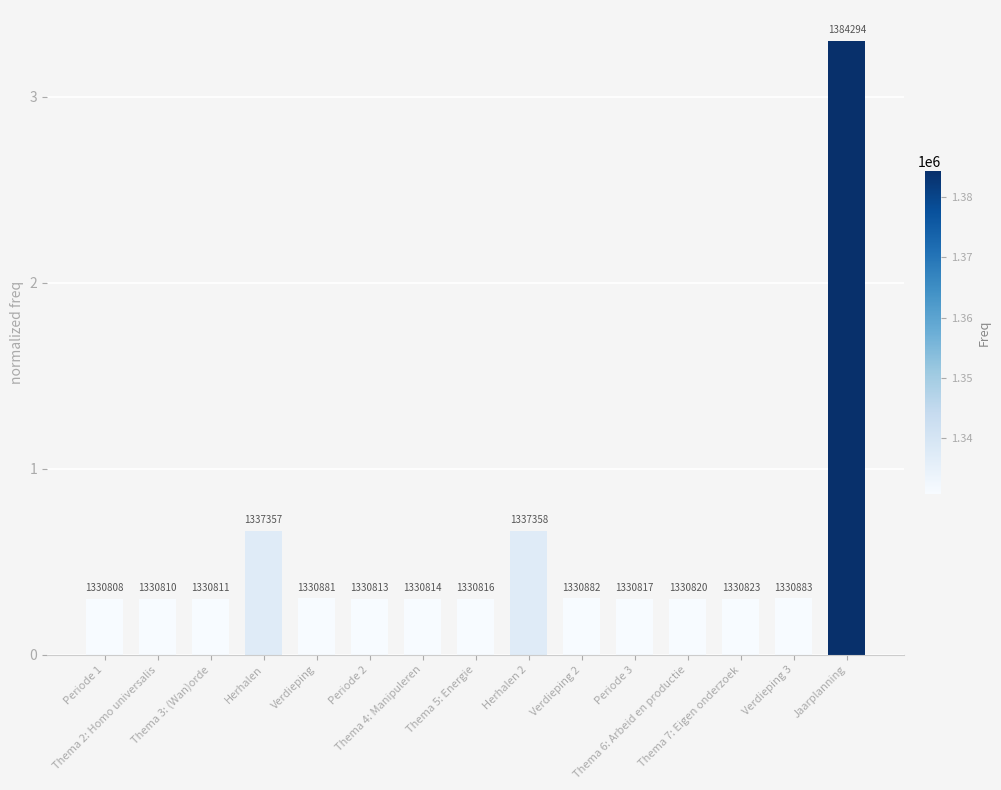

Reading right to left, what are all the values shown in this chart?

3.3	0.3	0.3	0.3	0.3	0.3	0.7	0.3	0.3	0.3	0.3	0.7	0.3	0.3	0.3